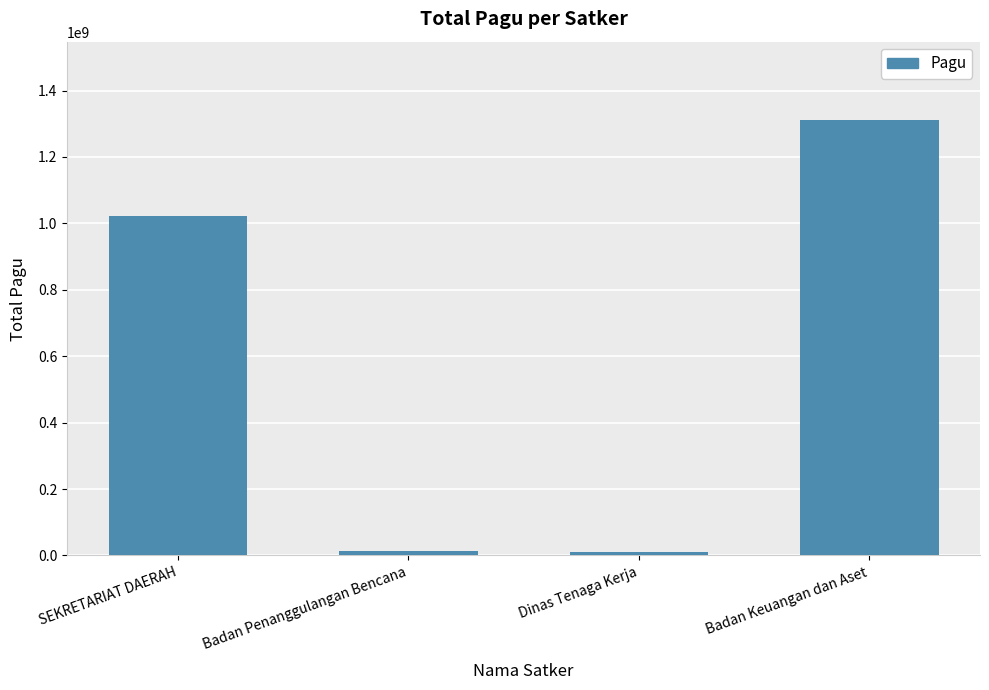

What is the value of the 3rd bar from the left?

9740826